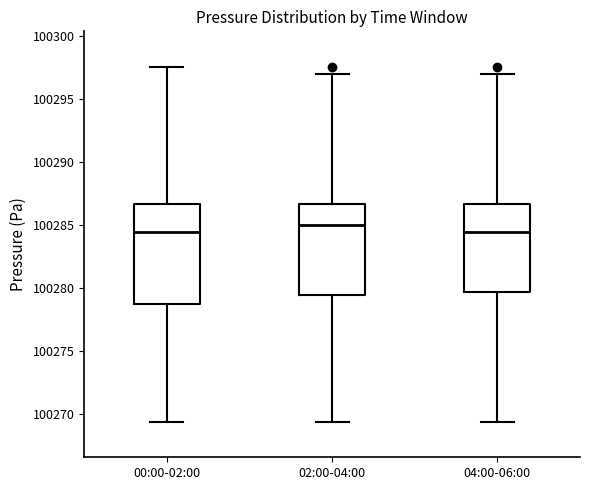

Comparing the boxes themselves (not the whiskers), which one is the tallest?

00:00-02:00